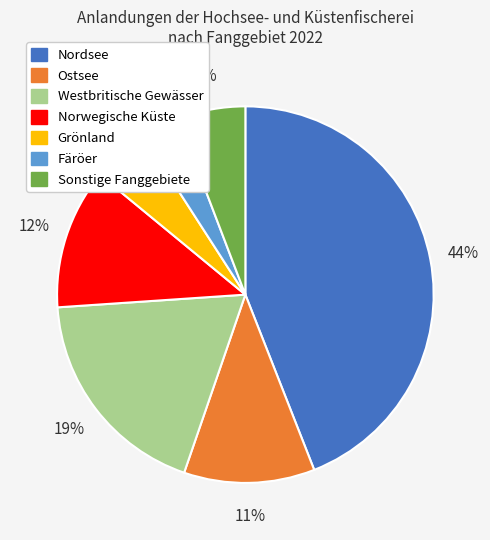

Between Norwegische Küste and Sonstige Fanggebiete, which is larger?

Norwegische Küste